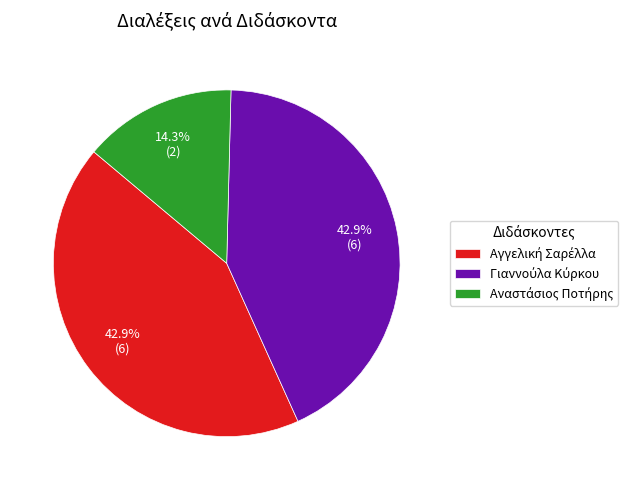

Does any single category account for the majority?

No